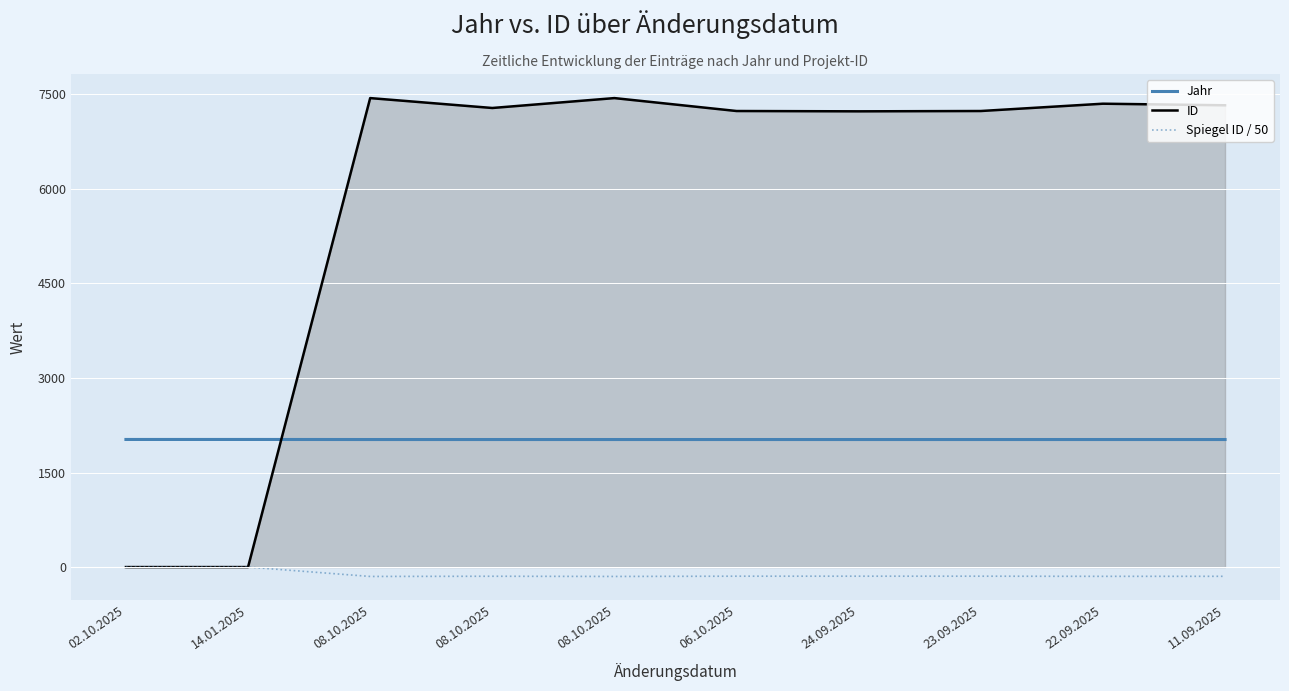

Between 06.10.2025 and 11.09.2025, which is larger?

06.10.2025